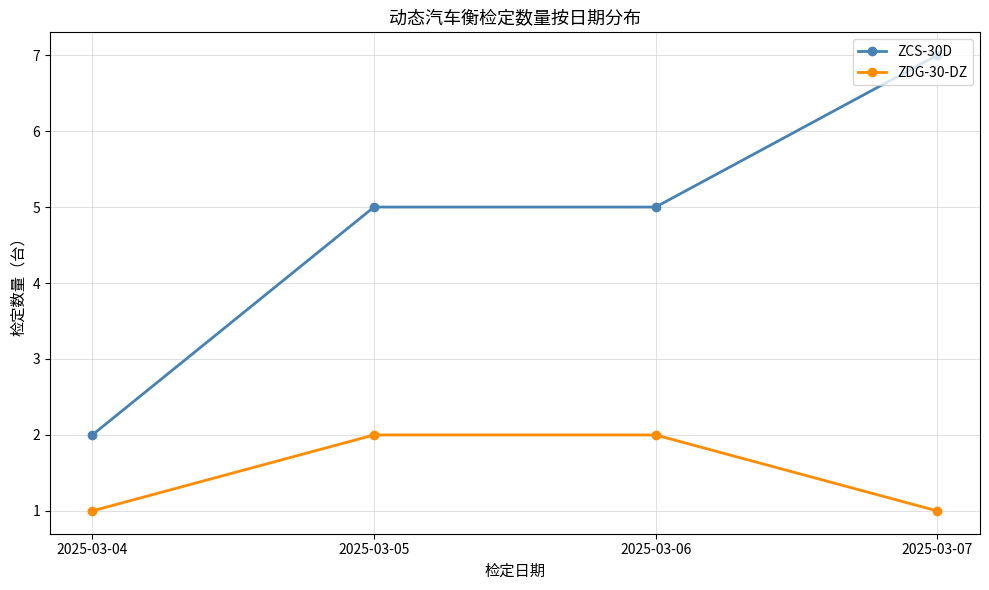

What are all the series names shown in the legend?

ZCS-30D, ZDG-30-DZ